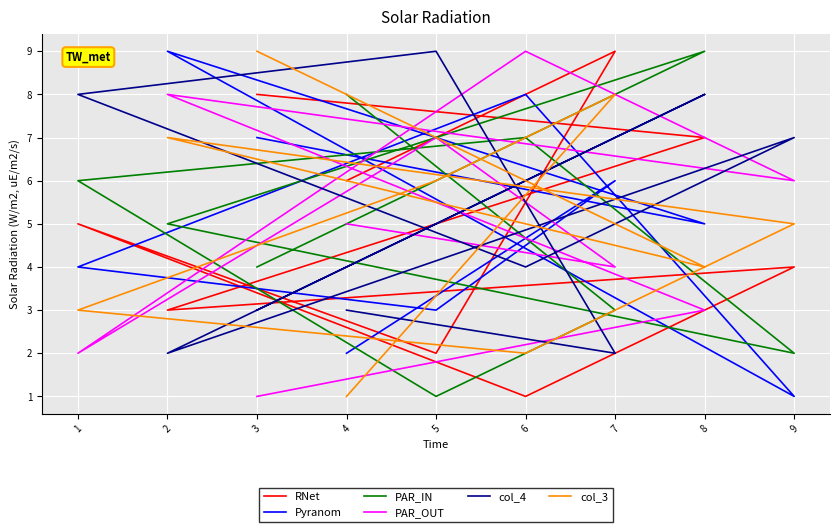

At which label is PAR_OUT closest to 5?

4